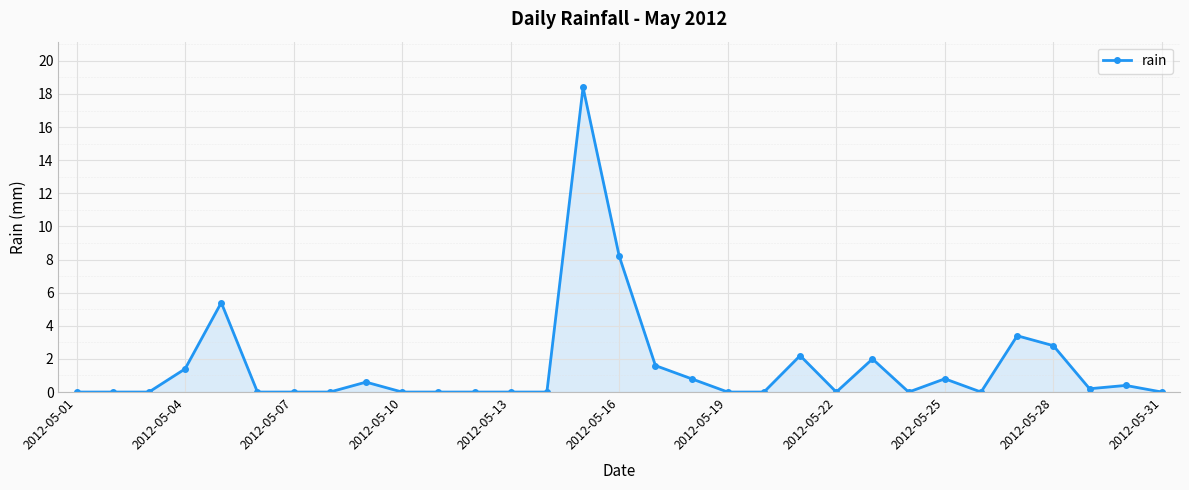

How many categories are shown in the chart?

31